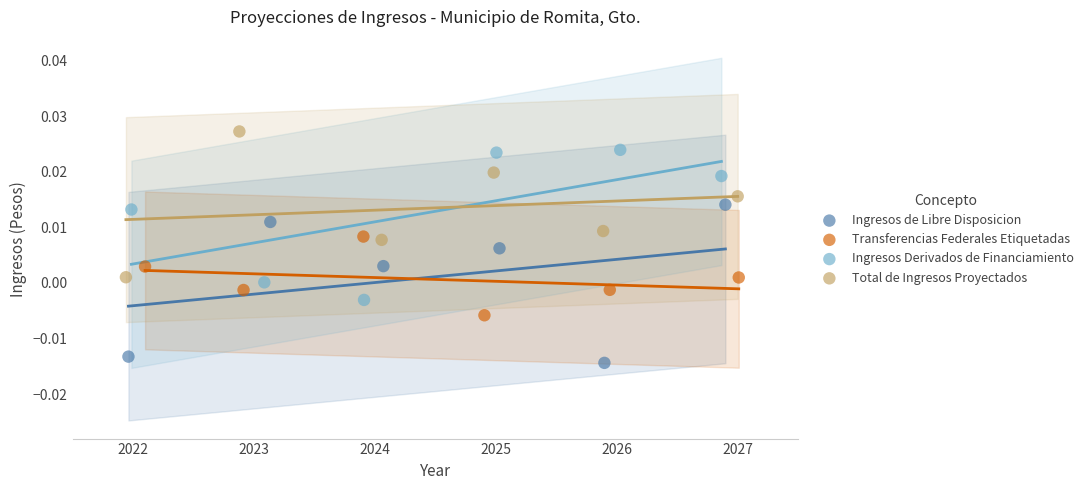

Which series contains the lowest Y value?

Ingresos de Libre Disposicion